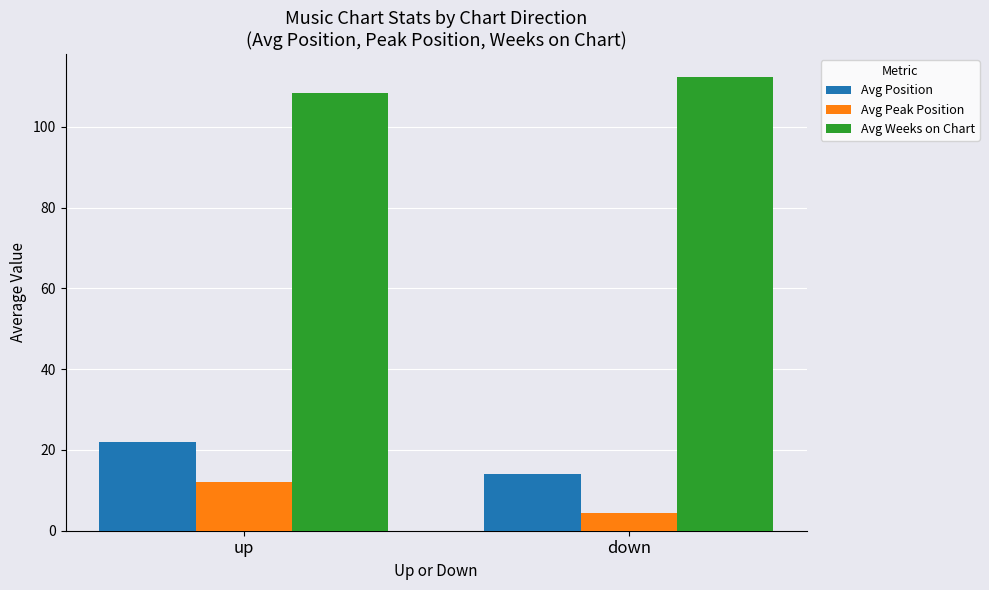

Which category has the highest value across all series?

down